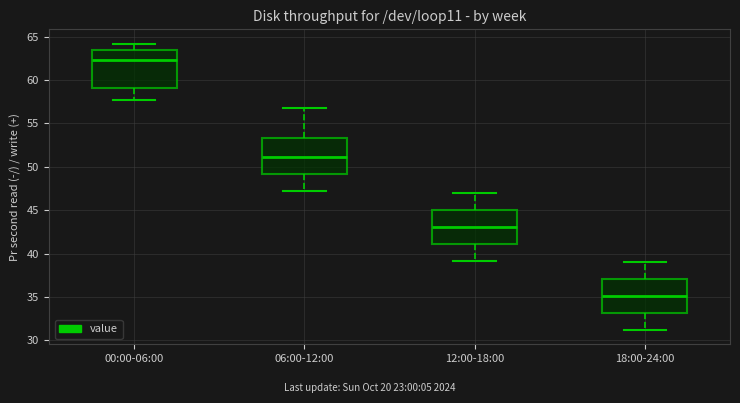

Which box has the lowest median line?

18:00-24:00